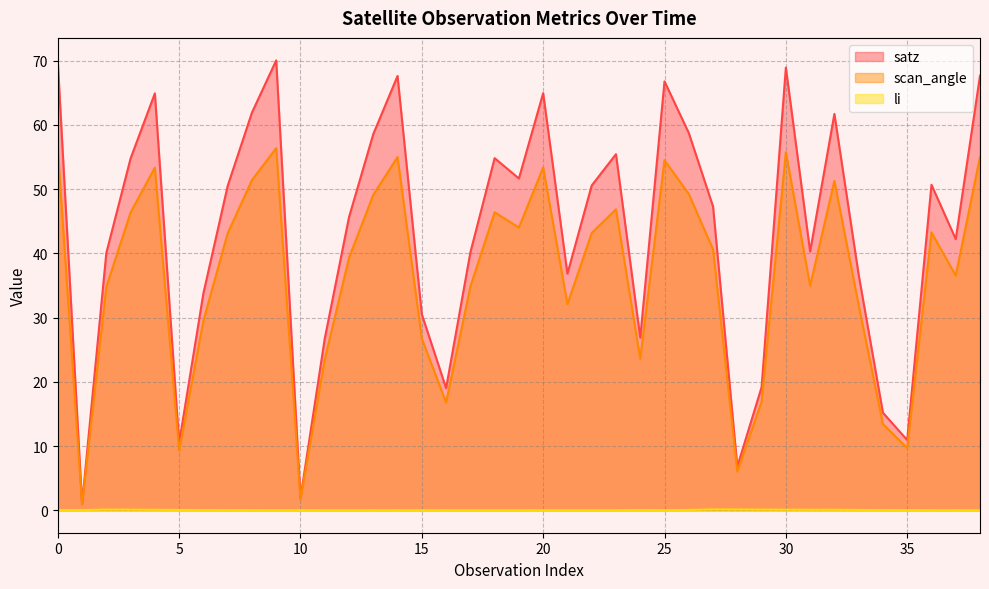

Between 12 and 1, which is larger?

12